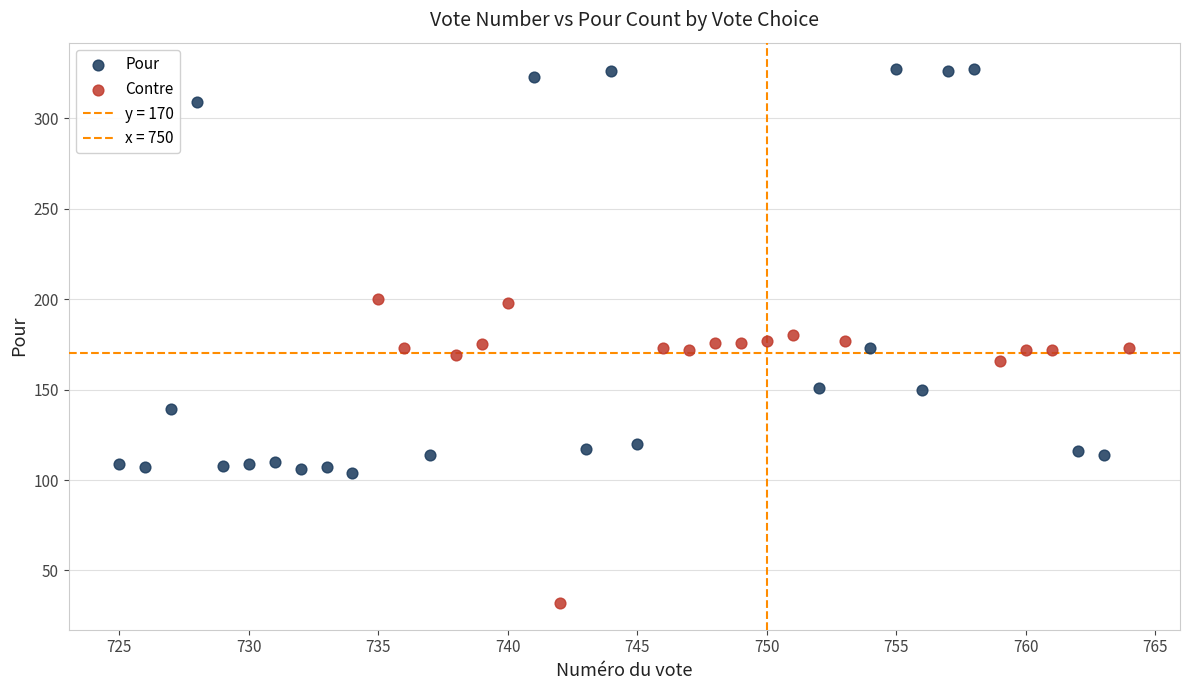

Which series has the widest spread of Y values?

Pour